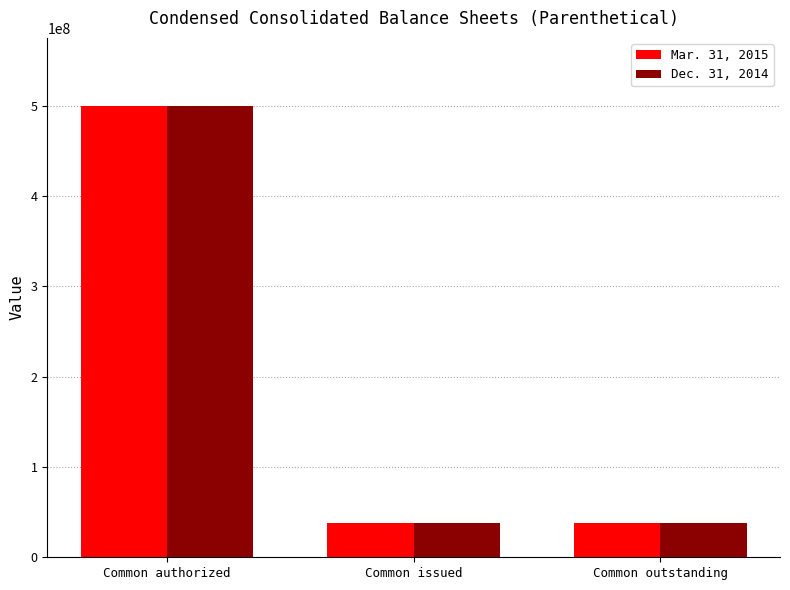

What is the total value across all series at Common outstanding?

75627674